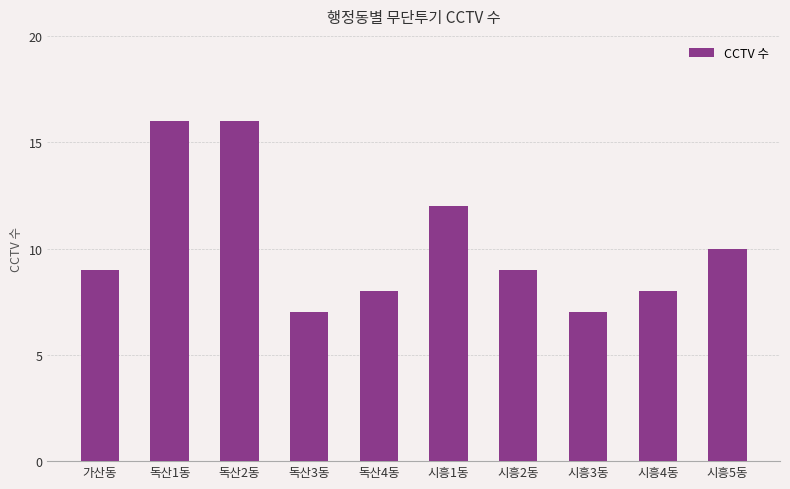

Approximately how many times larger is the value at 독산3동 compared to 독산1동?

0.4